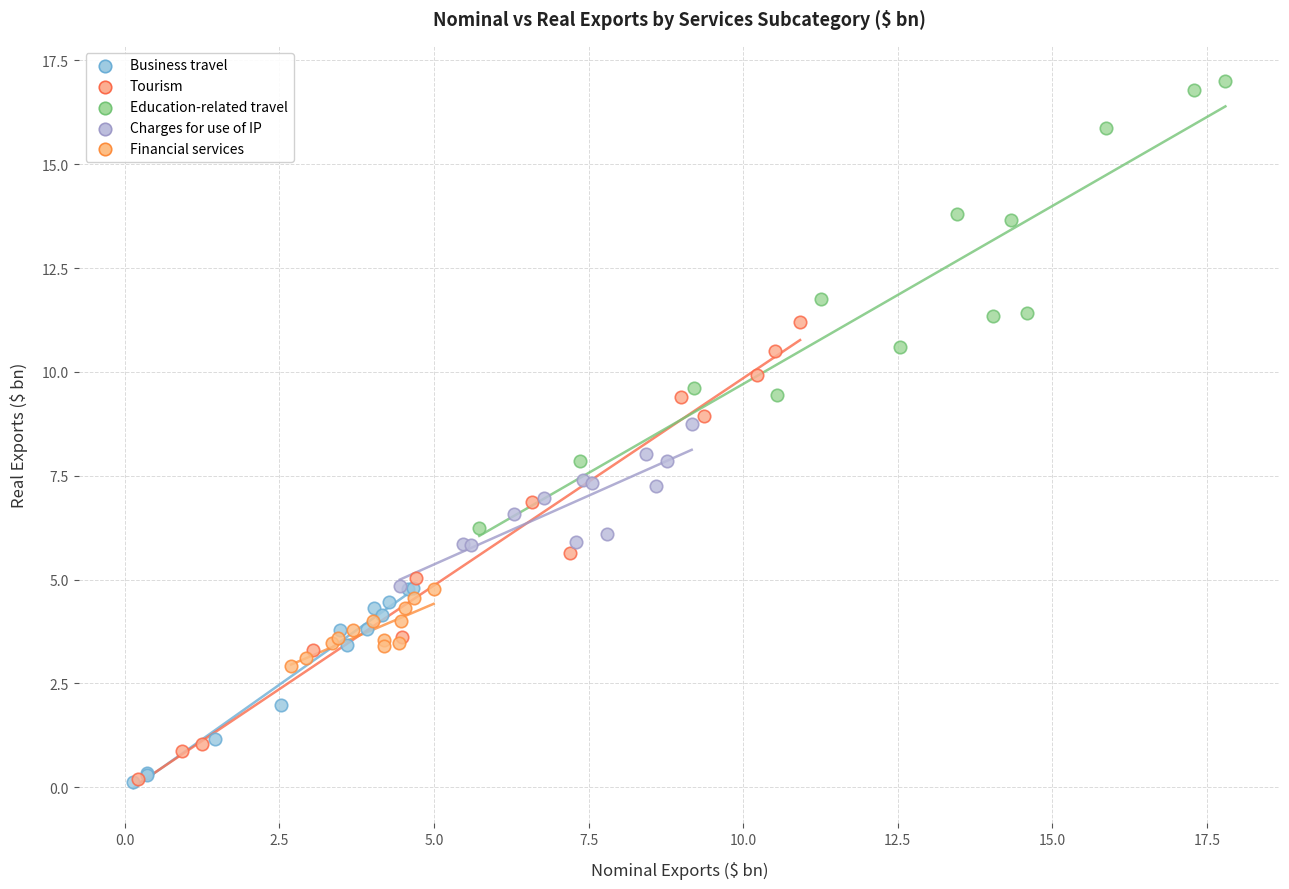

What are all the series names shown in the legend?

Business travel, Tourism, Education-related travel, Charges for use of IP, Financial services